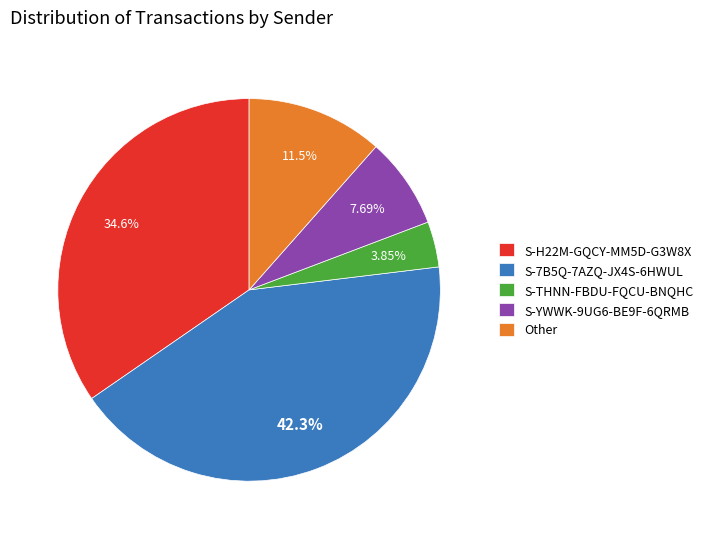

How many segments does this pie chart have?

5